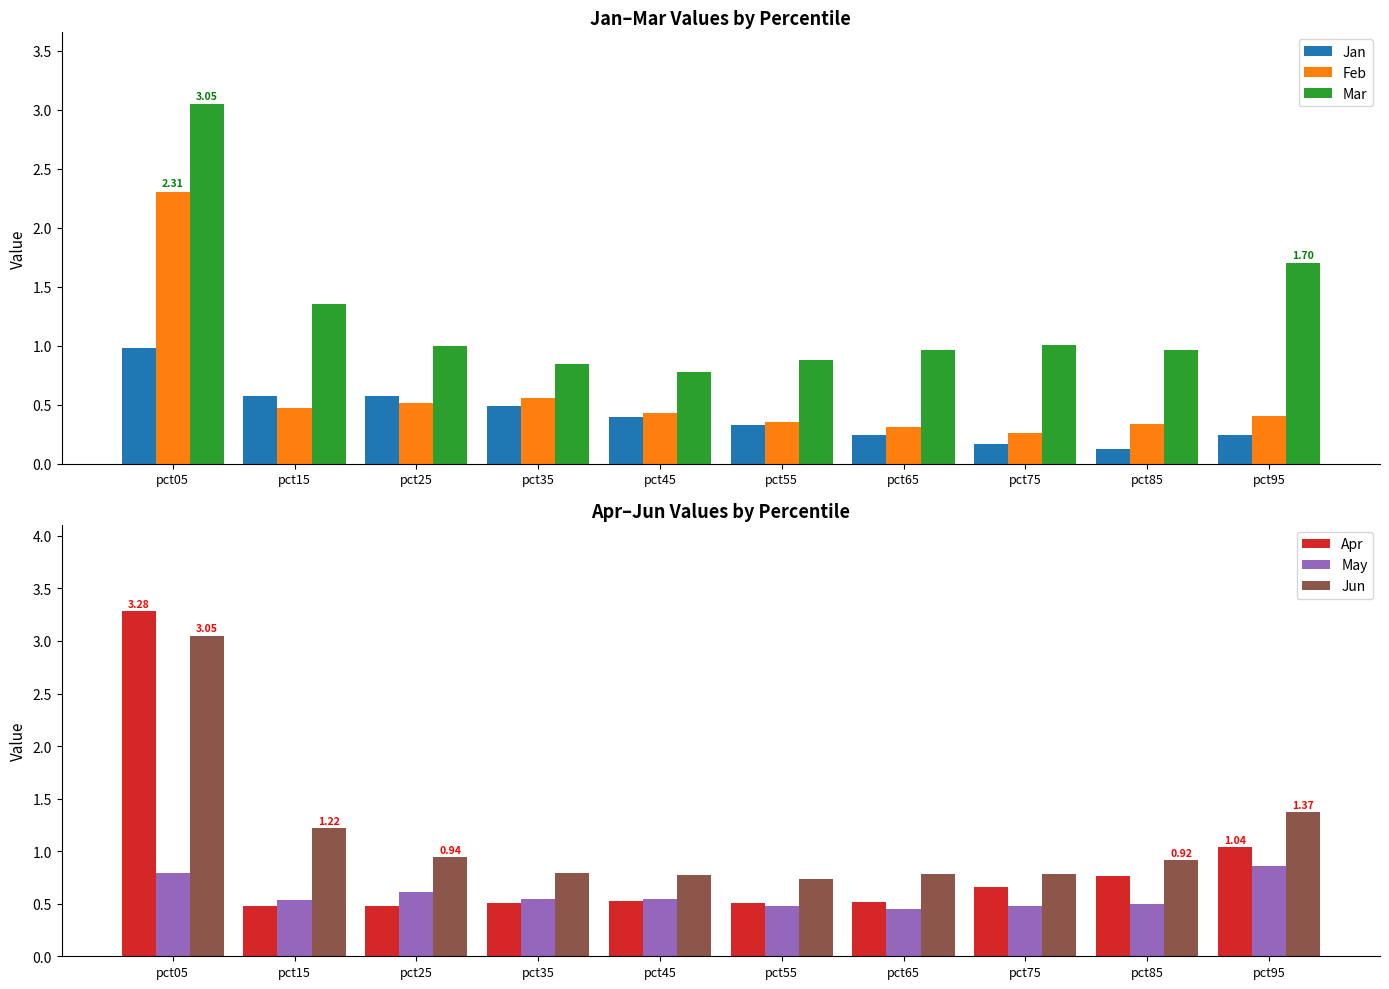

Between pct15 and pct85, which series saw the biggest shift?

Jan